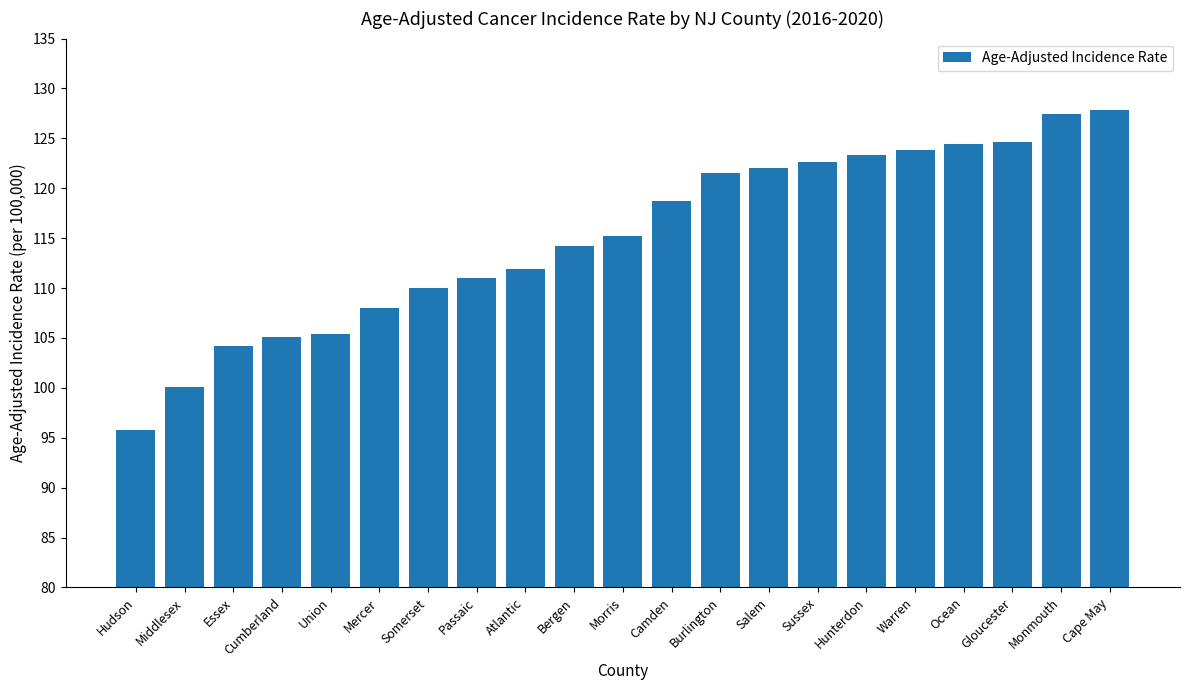

At which label is the value closest to 111?

Passaic